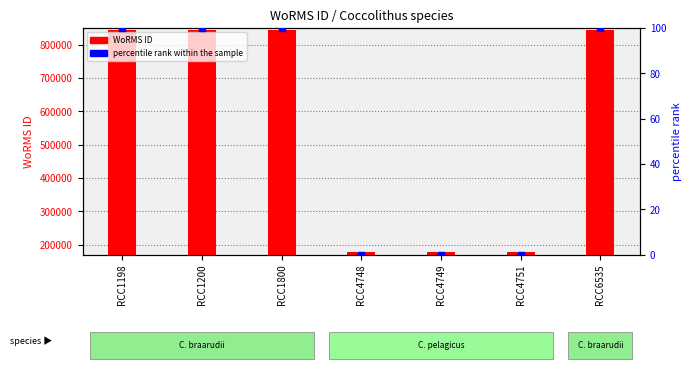

At how many categories does at least one series exceed 476680?

4